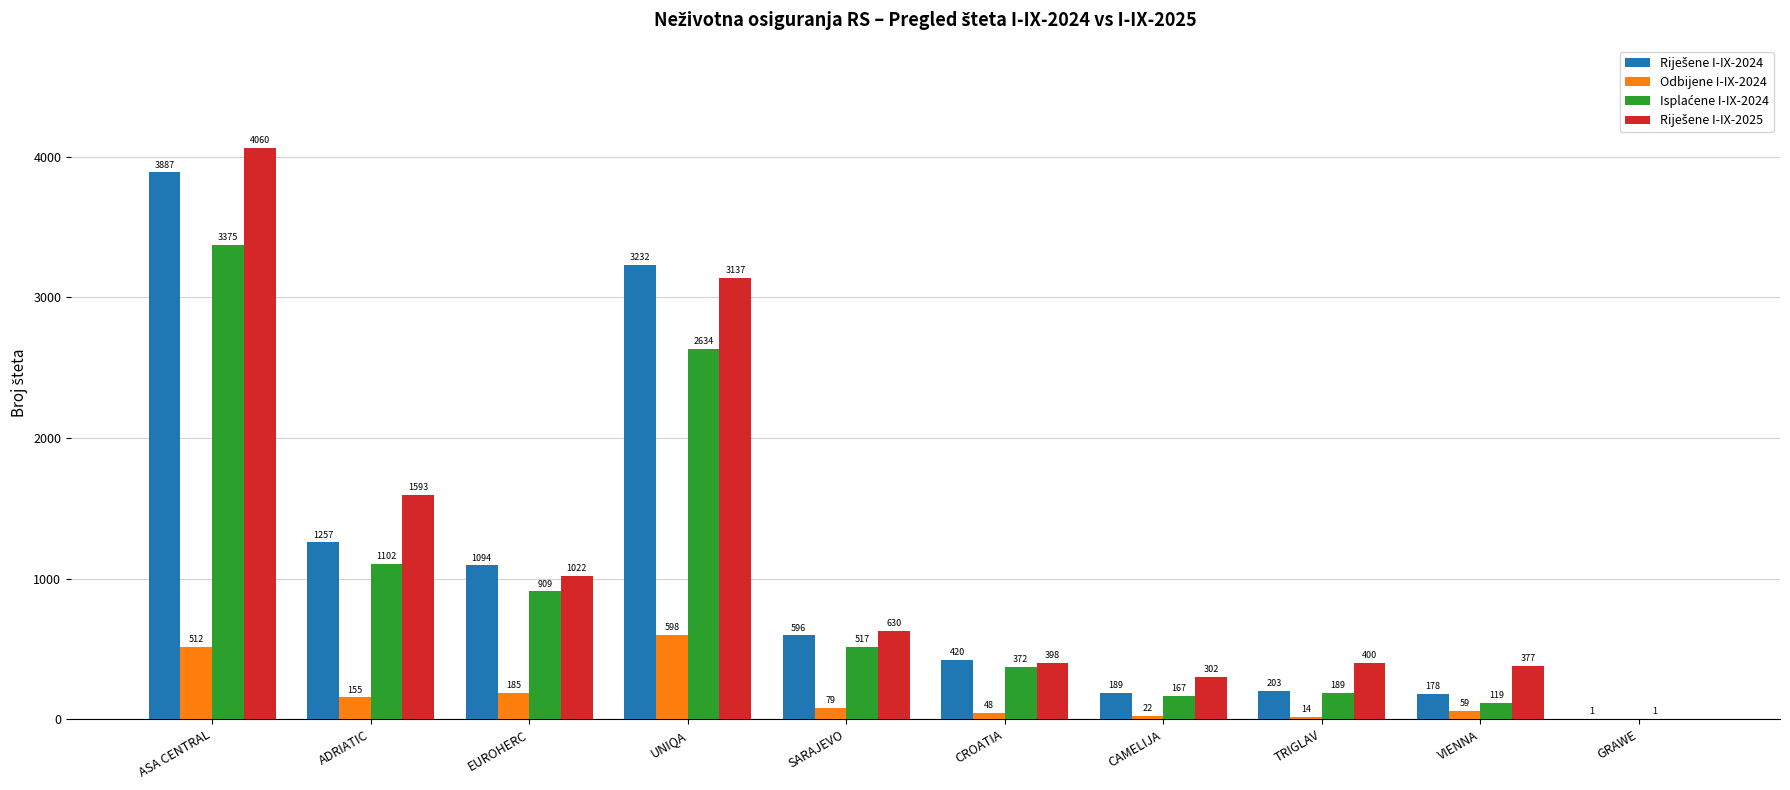

What is the greatest value displayed?

4060